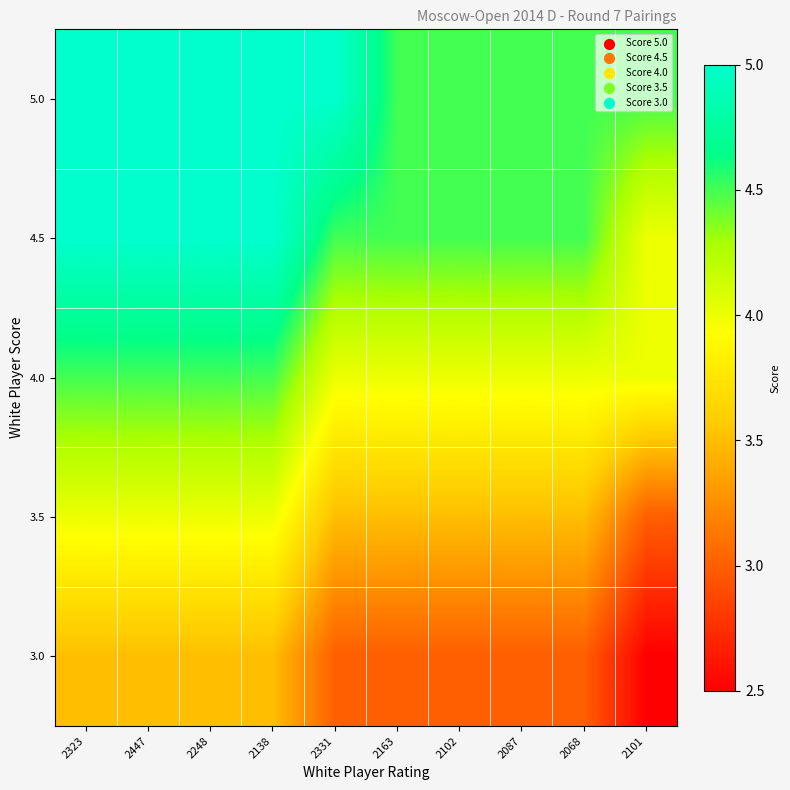

At which category does the chart reach its minimum across all series?

2101